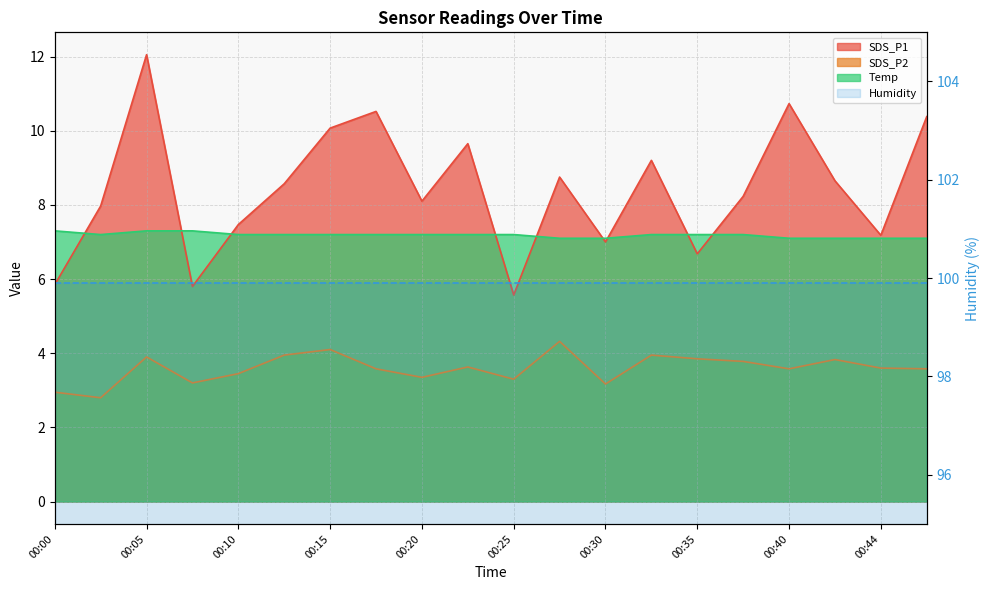

What is the difference between the maximum and minimum values in the Temp series?

0.2